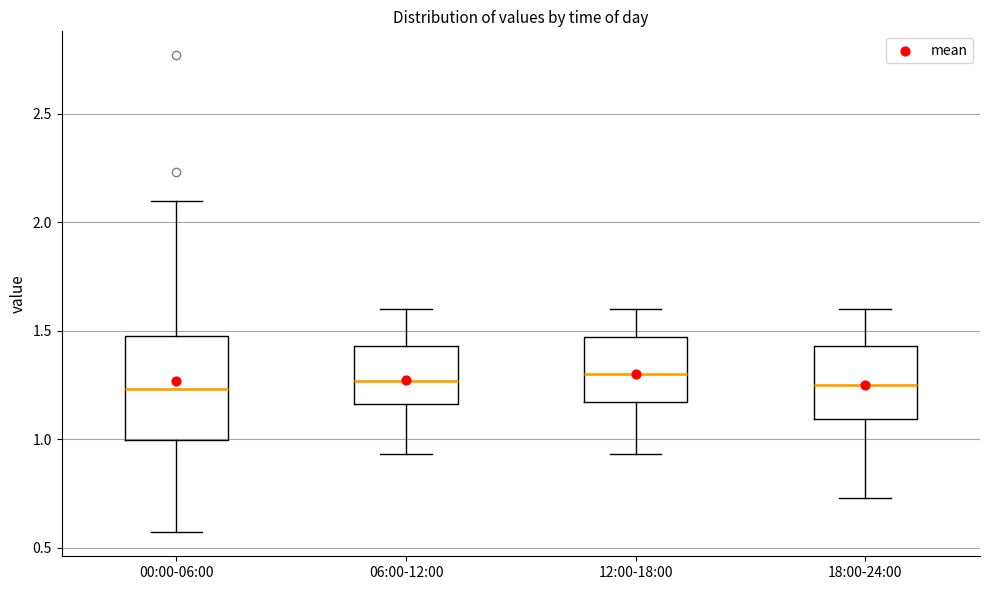

Reading left to right, transcribe this box plot: for each box, give where its median line is, the range the box spans, and where its two whiskers end, as read against the y-axis. The values are not printed on the chart, so give them approximately, as read against the axis.

00:00-06:00: median 1.25, box 1.00 to 1.50, whiskers 0.55 to 2.10
06:00-12:00: median 1.25, box 1.15 to 1.45, whiskers 0.95 to 1.60
12:00-18:00: median 1.30, box 1.15 to 1.45, whiskers 0.95 to 1.60
18:00-24:00: median 1.25, box 1.10 to 1.45, whiskers 0.75 to 1.60